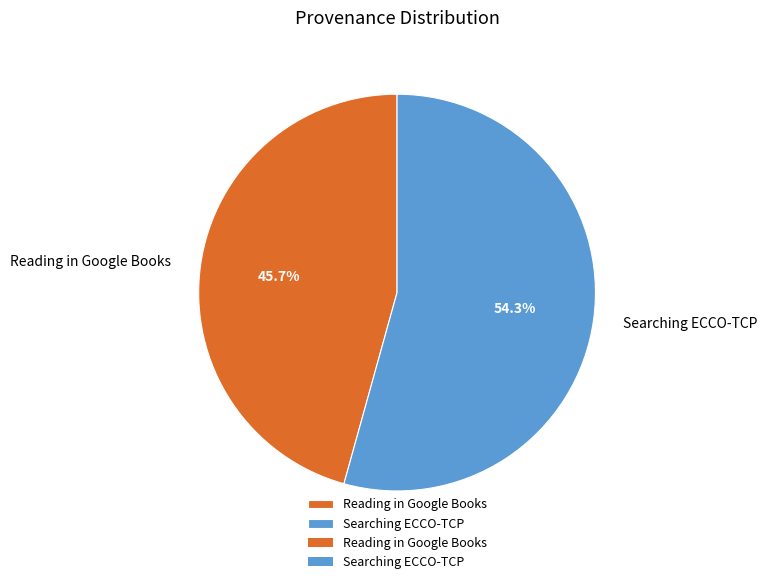

To the nearest percent, what percentage of the pie is Searching ECCO-TCP?

54%